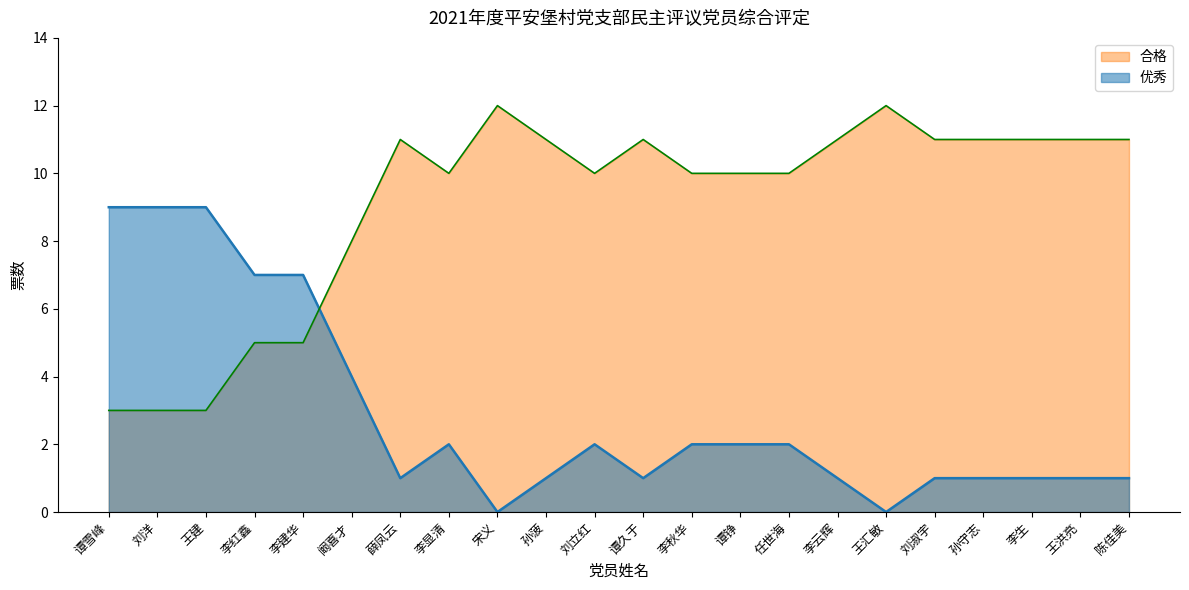

Reading left to right, transcribe all the data shown in this chart.

优秀: 谭雪峰=9	刘洋=9	王建=9	李红鑫=7	李建华=7	阚喜才=4	薛凤云=1	李显清=2	宋义=0	孙菠=1	刘立红=2	谭久于=1	李秋华=2	谭铮=2	任世海=2	李云辉=1	王汇敏=0	刘淑宇=1	孙守志=1	李生=1	王洪亮=1	陈佳美=1
合格: 谭雪峰=3	刘洋=3	王建=3	李红鑫=5	李建华=5	阚喜才=8	薛凤云=11	李显清=10	宋义=12	孙菠=11	刘立红=10	谭久于=11	李秋华=10	谭铮=10	任世海=10	李云辉=11	王汇敏=12	刘淑宇=11	孙守志=11	李生=11	王洪亮=11	陈佳美=11